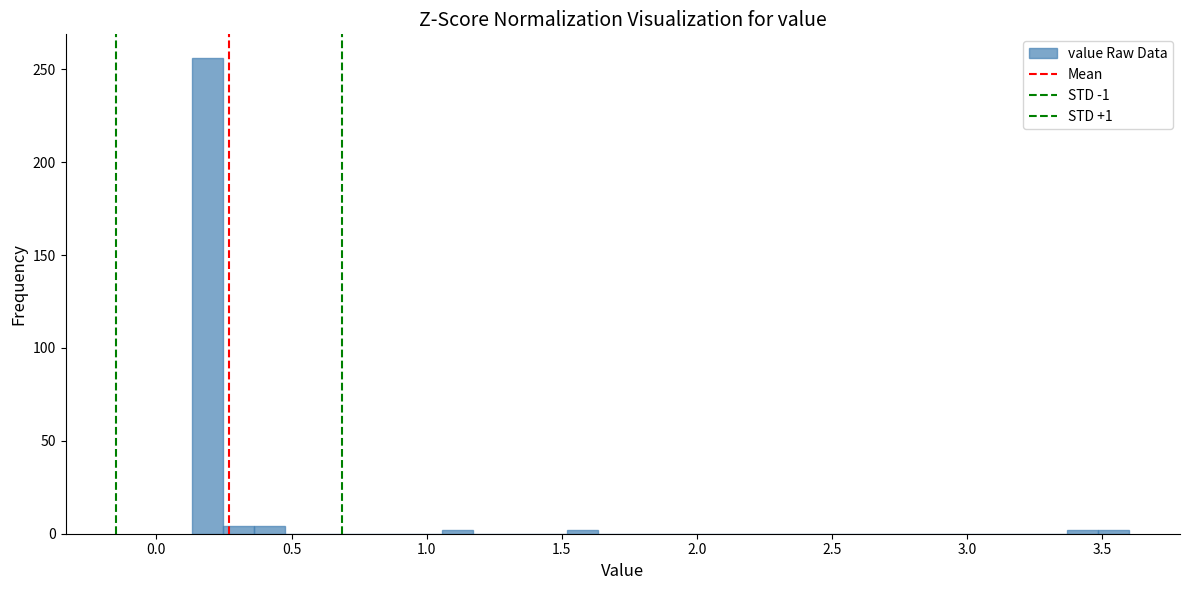

Read against the x-axis, roughly where is the centre of the tallest bar?

0.20